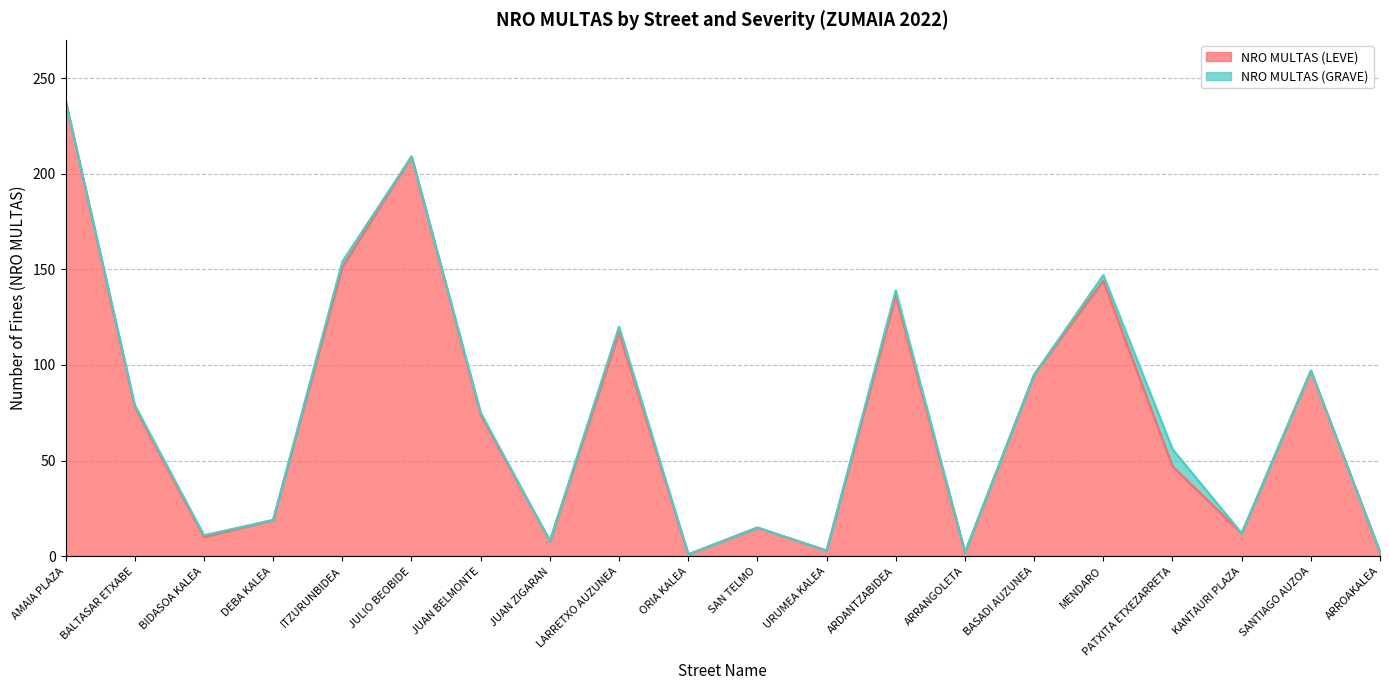

At which label does the data first exceed 74?

AMAIA PLAZA